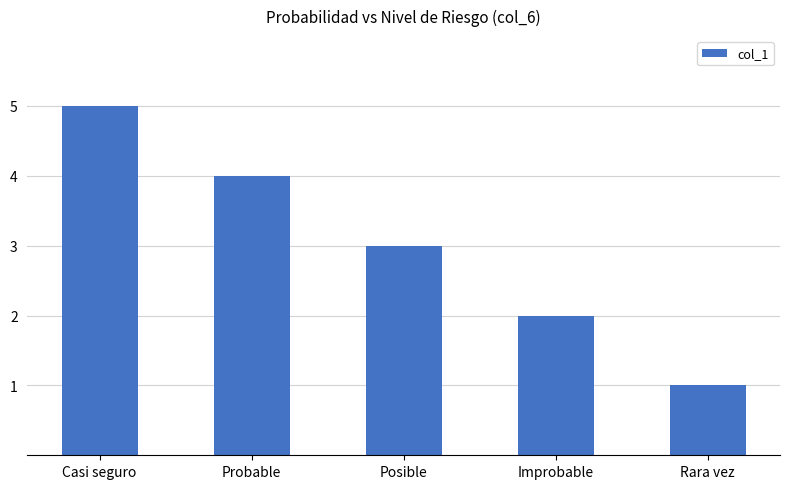

Count the values in the range 2 to 4.

3